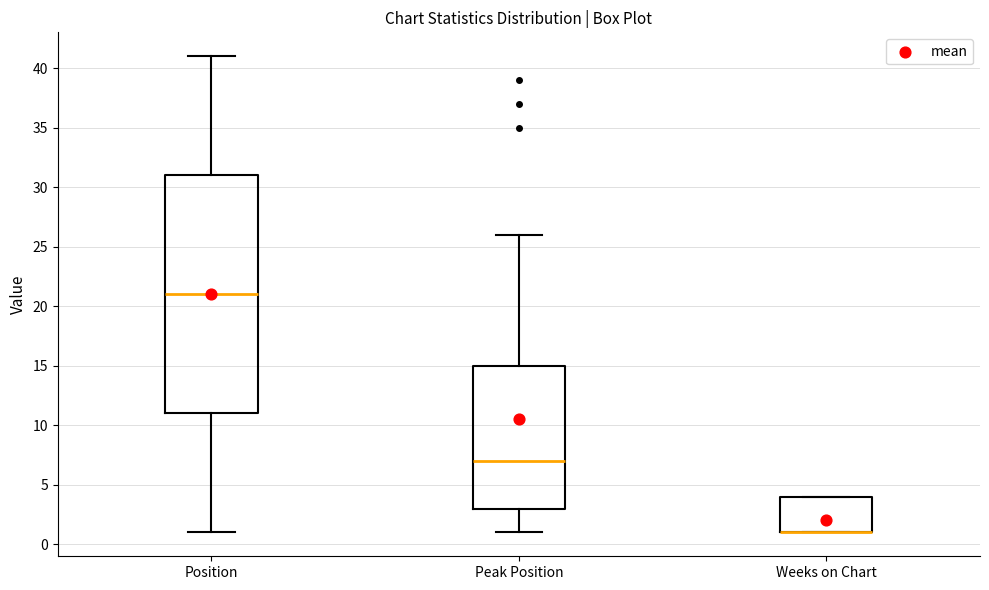

Reading left to right, transcribe this box plot: for each box, give where its median line is, the range the box spans, and where its two whiskers end, as read against the y-axis. The values are not printed on the chart, so give them approximately, as read against the axis.

Position: median 21, box 11 to 31, whiskers 1 to 41
Peak Position: median 7, box 3 to 15, whiskers 1 to 26
Weeks on Chart: median 1 (drawn on the box's lower edge), box 1 to 4, whiskers 1 to 4